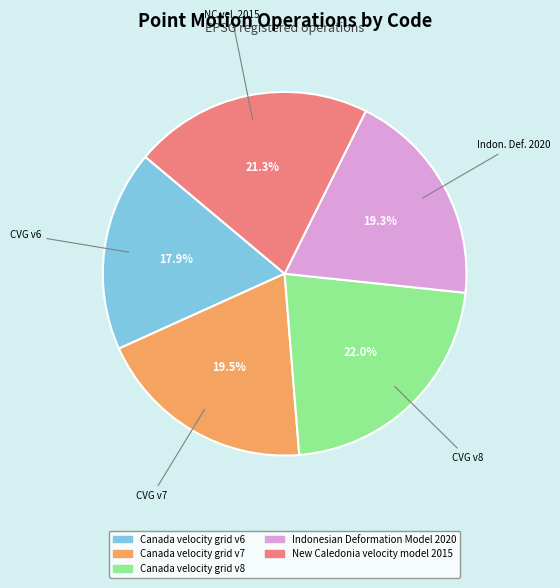

Do New Caledonia velocity model 2015 and Indonesian Deformation Model 2020 together represent more than half of the pie?

No